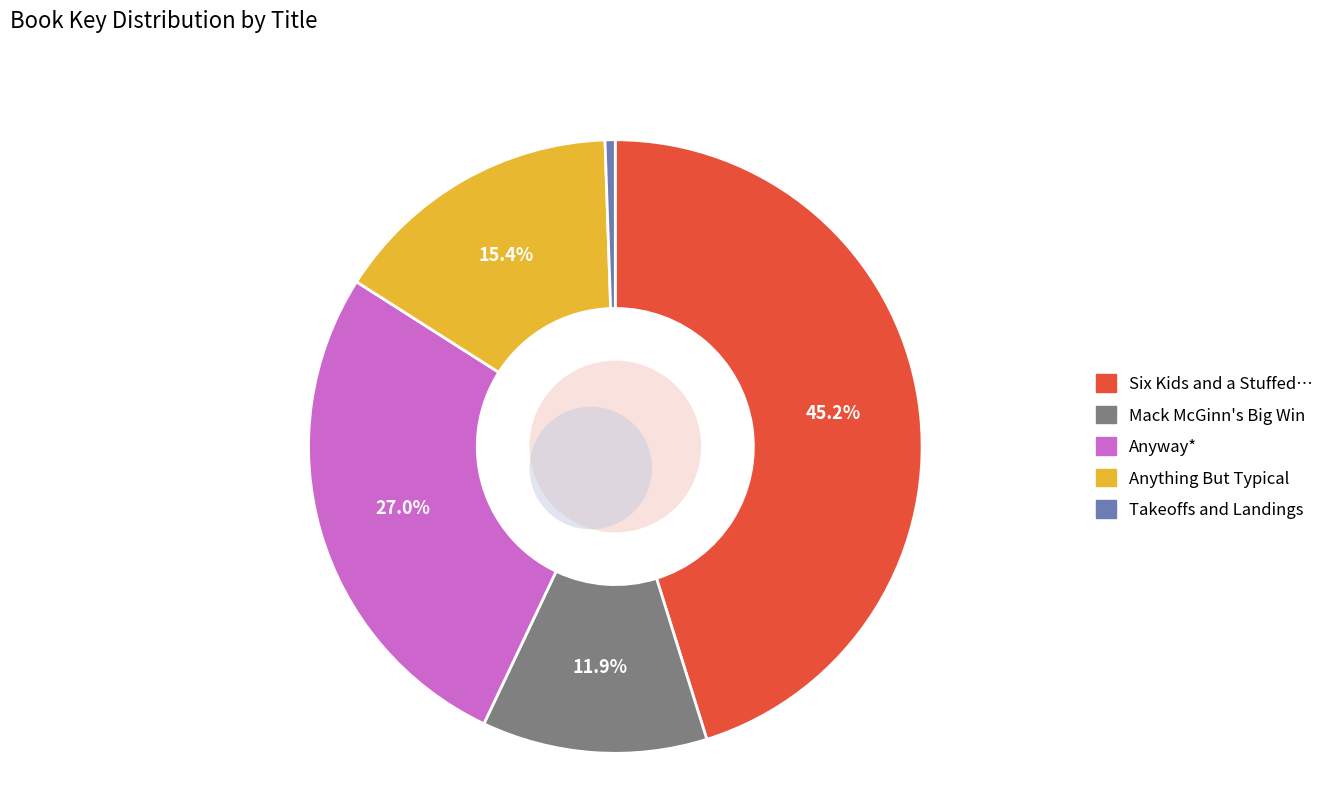

Count the number of slices in the pie.

5